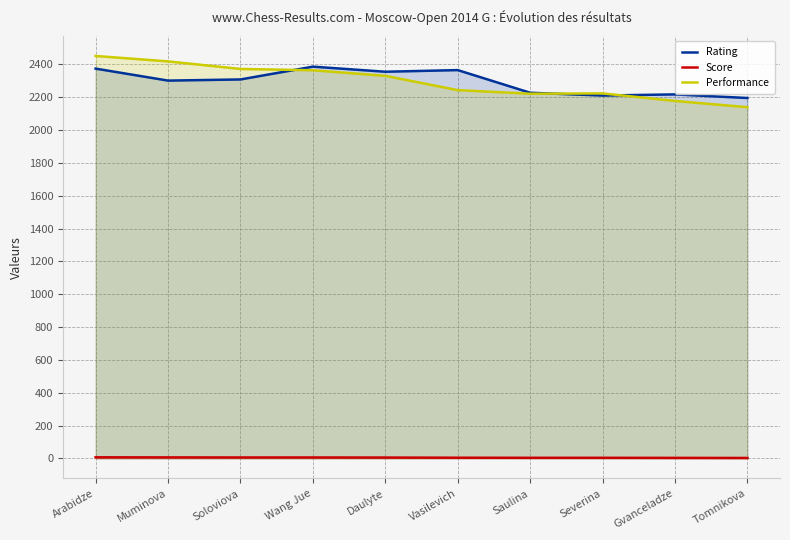

What is the average value of the Rating series?

2293.8